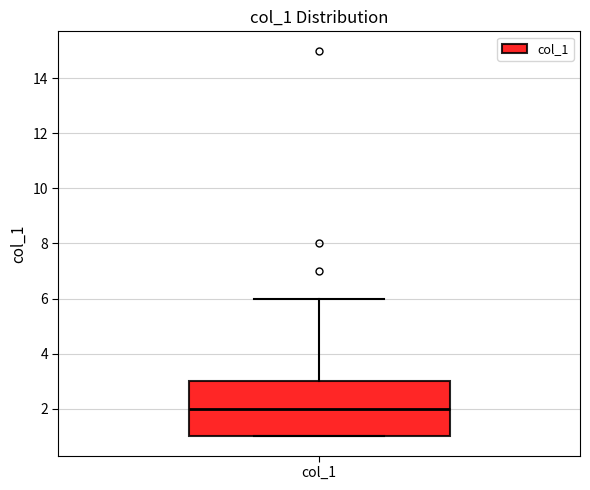

Where is the lower edge of the box for col_1 on the y-axis? The values are not printed on the chart, so give them approximately, as read against the axis.

1